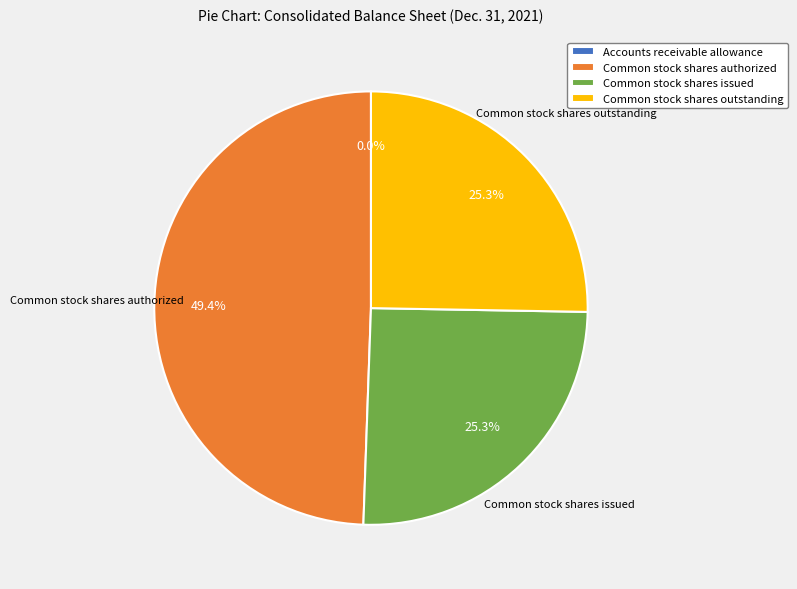

To the nearest percent, what is the average slice percentage?

25%